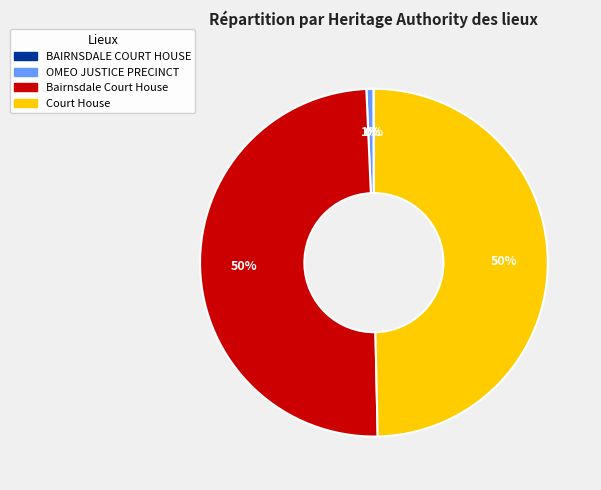

True or false: Bairnsdale Court House accounts for 43% of the total.

False